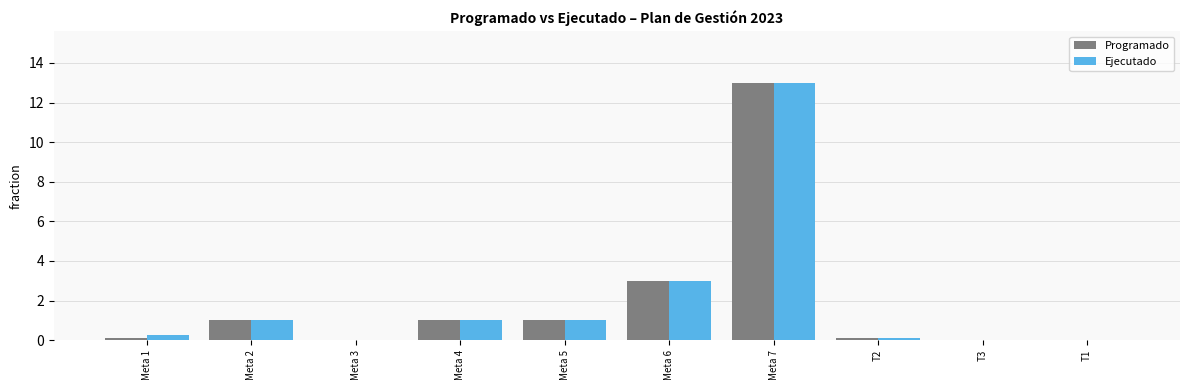

How many series are shown in this chart?

2